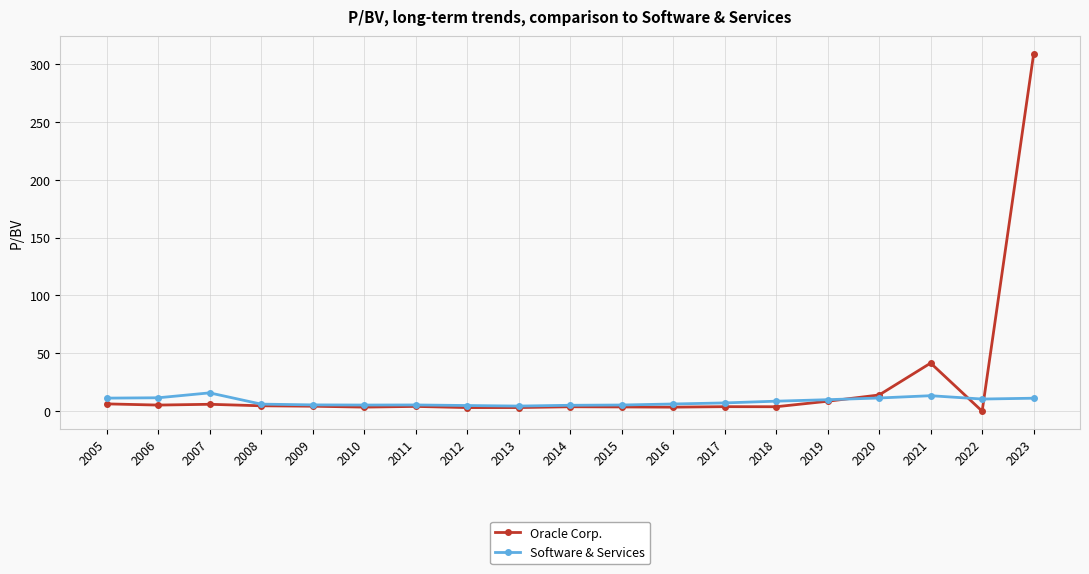

Which series has the widest spread of values?

Oracle Corp.